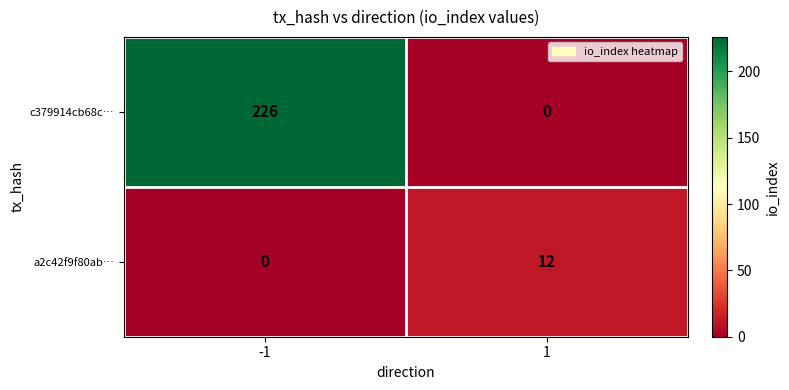

Between -1 and 1, which series saw the biggest shift?

c379914cb68c…